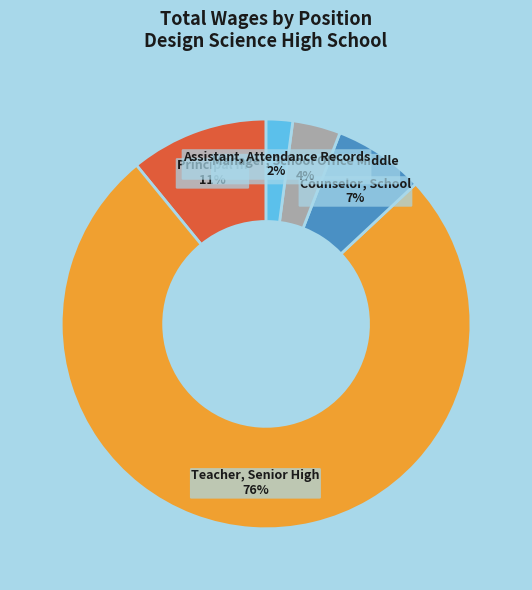

True or false: Teacher, Senior High accounts for 76% of the total.

True